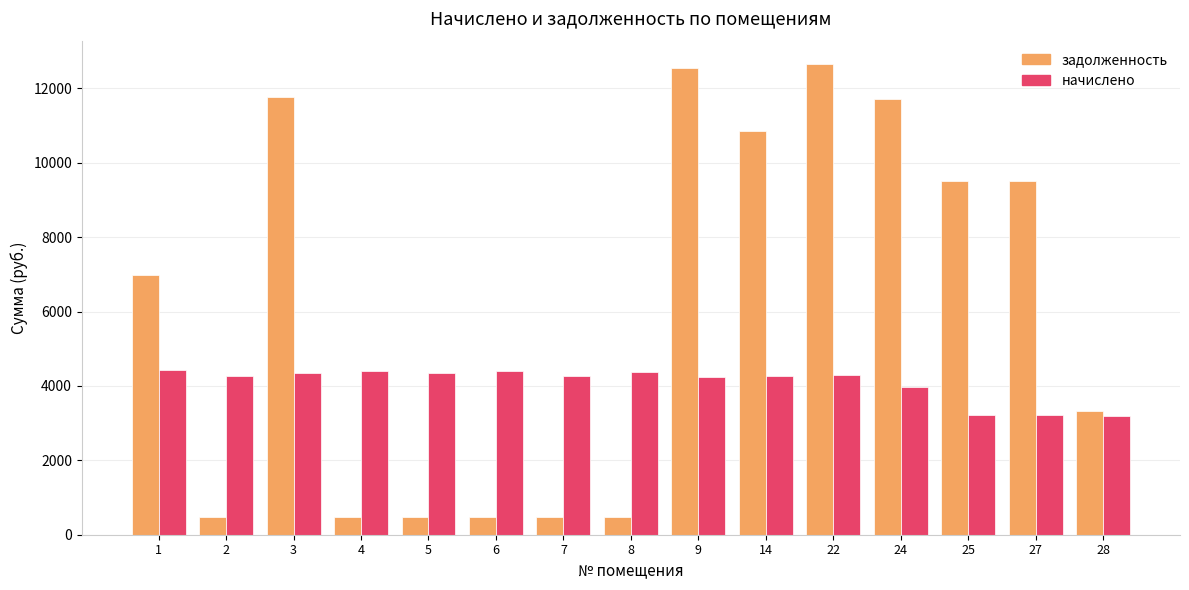

What value does the задолженность series have at 7?

474.5